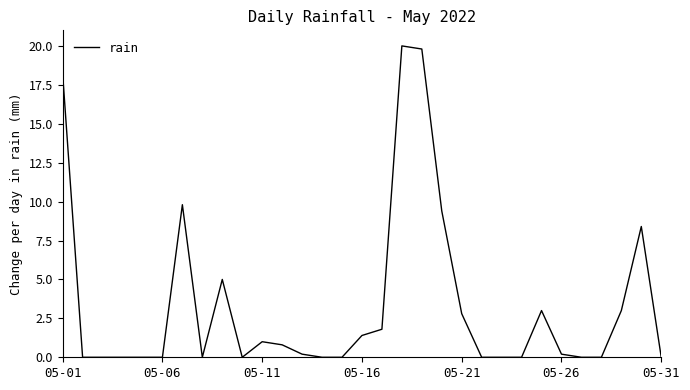

What is the maximum value shown in the chart?

20.0